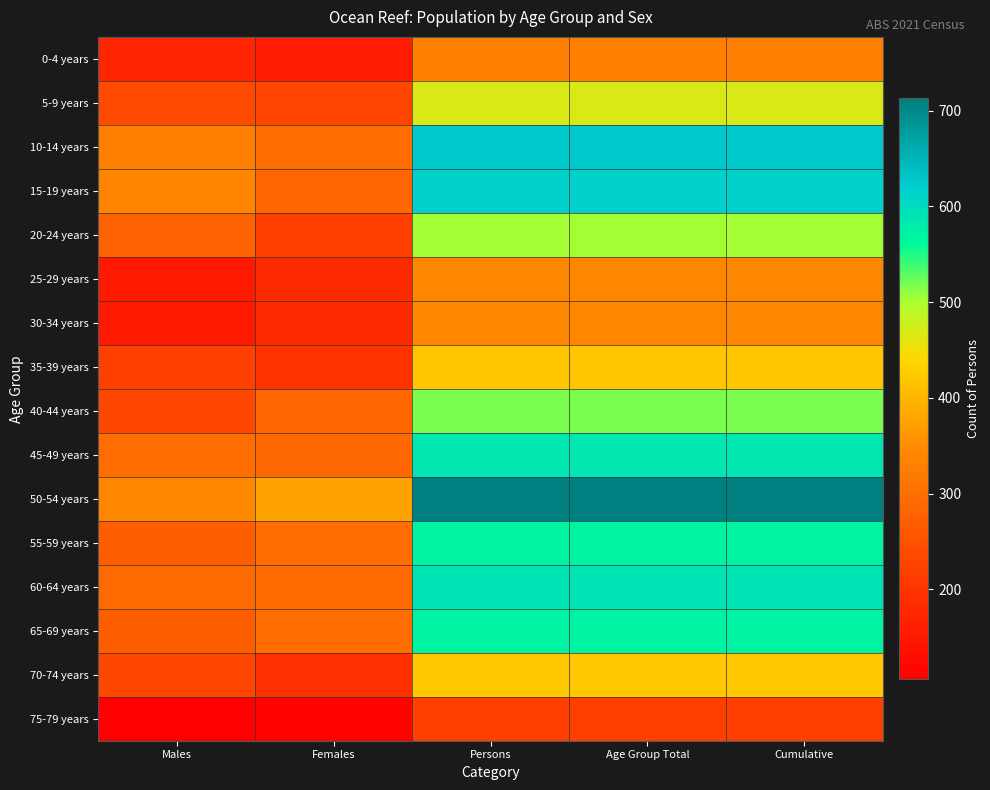

Rank the series at Persons from highest to lowest value.

50-54 years, 10-14 years, 15-19 years, 60-64 years, 45-49 years, 55-59 years, 65-69 years, 40-44 years, 20-24 years, 5-9 years, 70-74 years, 35-39 years, 25-29 years, 30-34 years, 0-4 years, 75-79 years